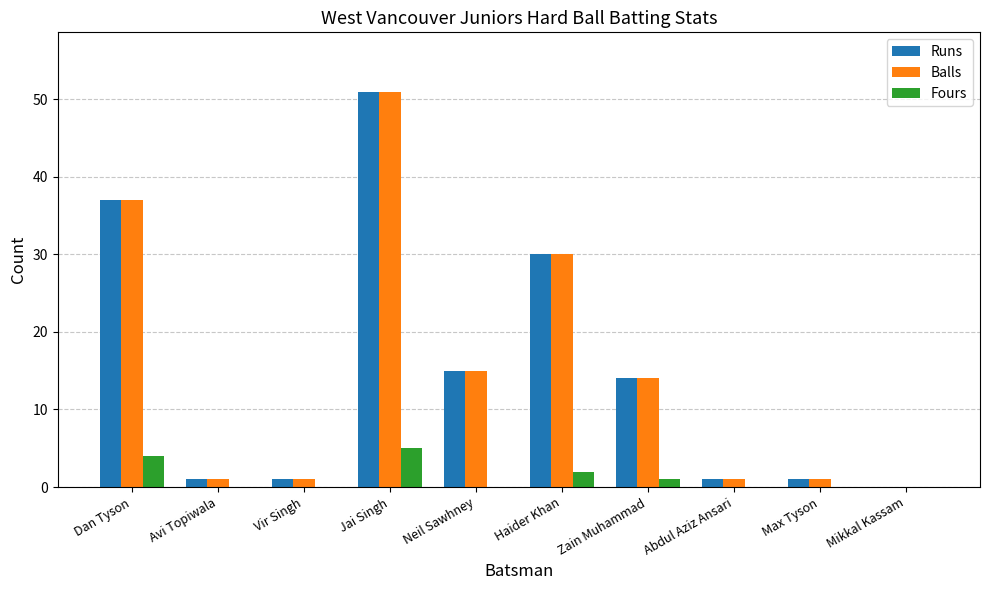

Is the value of Runs at Mikkal Kassam greater than the value of Fours at Zain Muhammad?

No